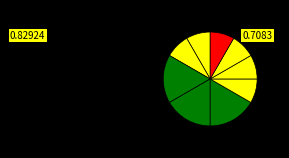

How many slices are in this pie chart?

9